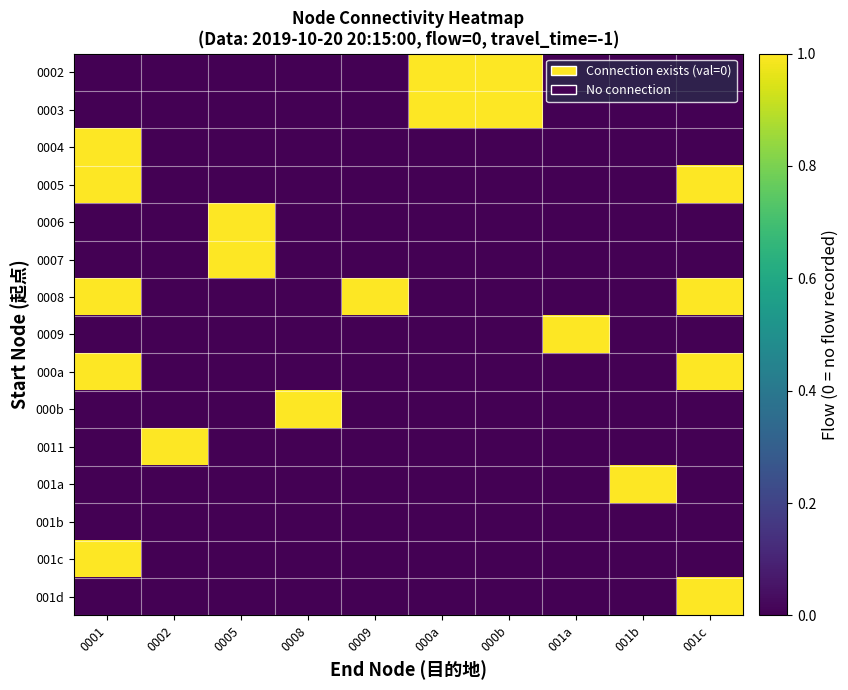

Reading left to right, extract all data points from this chart.

0002: 0001=0	0002=0	0005=0	0008=0	0009=0	000a=1	000b=1	001a=0	001b=0	001c=0
0003: 0001=0	0002=0	0005=0	0008=0	0009=0	000a=1	000b=1	001a=0	001b=0	001c=0
0004: 0001=1	0002=0	0005=0	0008=0	0009=0	000a=0	000b=0	001a=0	001b=0	001c=0
0005: 0001=1	0002=0	0005=0	0008=0	0009=0	000a=0	000b=0	001a=0	001b=0	001c=1
0006: 0001=0	0002=0	0005=1	0008=0	0009=0	000a=0	000b=0	001a=0	001b=0	001c=0
0007: 0001=0	0002=0	0005=1	0008=0	0009=0	000a=0	000b=0	001a=0	001b=0	001c=0
0008: 0001=1	0002=0	0005=0	0008=0	0009=1	000a=0	000b=0	001a=0	001b=0	001c=1
0009: 0001=0	0002=0	0005=0	0008=0	0009=0	000a=0	000b=0	001a=1	001b=0	001c=0
000a: 0001=1	0002=0	0005=0	0008=0	0009=0	000a=0	000b=0	001a=0	001b=0	001c=1
000b: 0001=0	0002=0	0005=0	0008=1	0009=0	000a=0	000b=0	001a=0	001b=0	001c=0
0011: 0001=0	0002=1	0005=0	0008=0	0009=0	000a=0	000b=0	001a=0	001b=0	001c=0
001a: 0001=0	0002=0	0005=0	0008=0	0009=0	000a=0	000b=0	001a=0	001b=1	001c=0
001b: 0001=0	0002=0	0005=0	0008=0	0009=0	000a=0	000b=0	001a=0	001b=0	001c=0
001c: 0001=1	0002=0	0005=0	0008=0	0009=0	000a=0	000b=0	001a=0	001b=0	001c=0
001d: 0001=0	0002=0	0005=0	0008=0	0009=0	000a=0	000b=0	001a=0	001b=0	001c=1